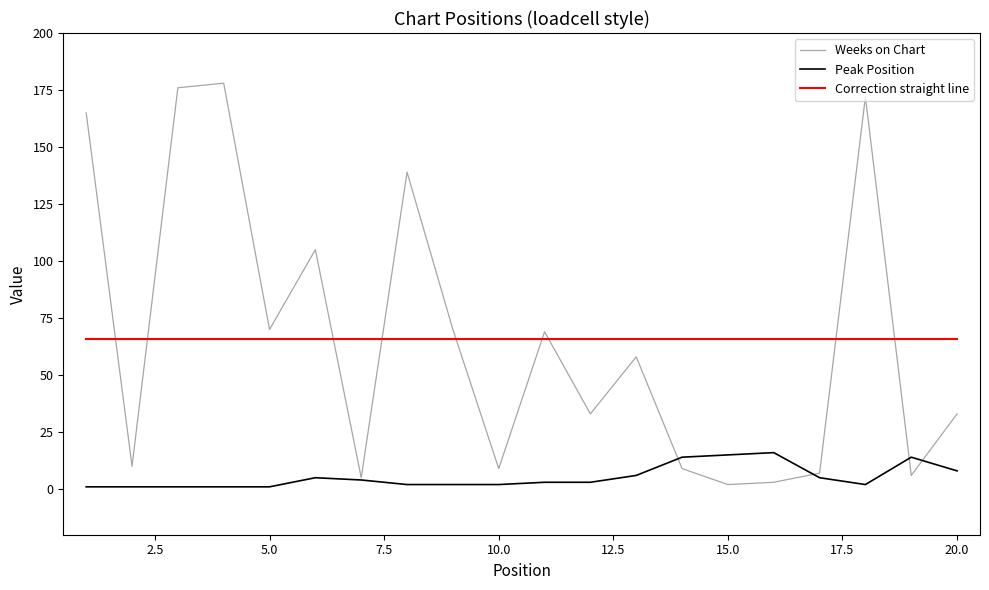

True or false: Peak Position and Weeks on Chart cross at least once.

True